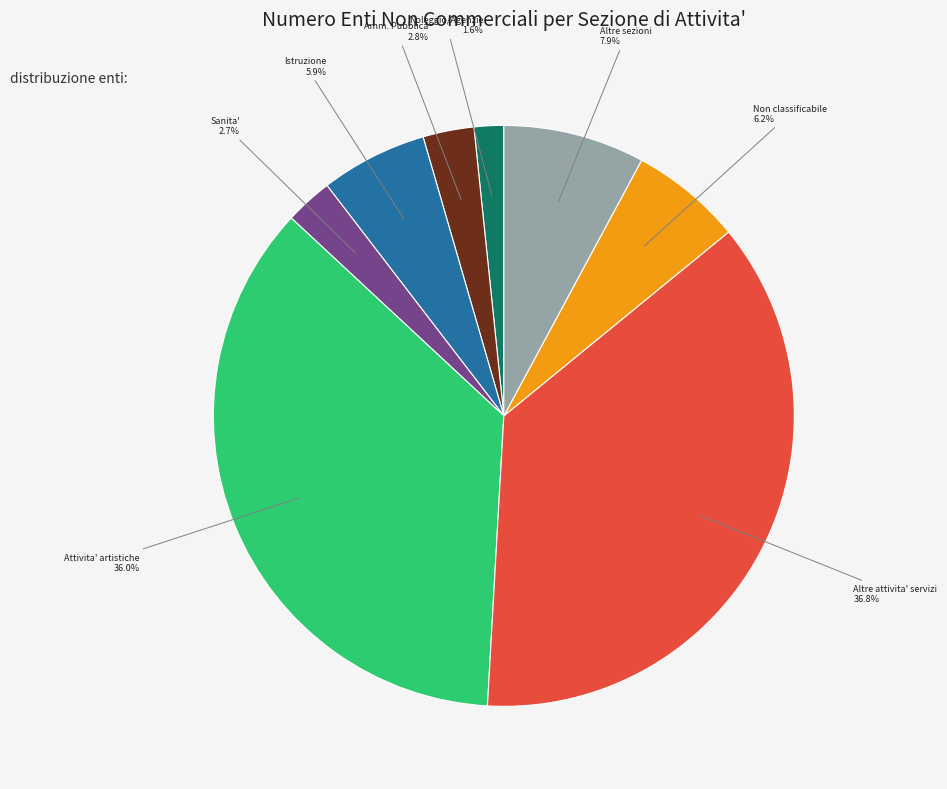

Is there a majority slice in this chart?

No